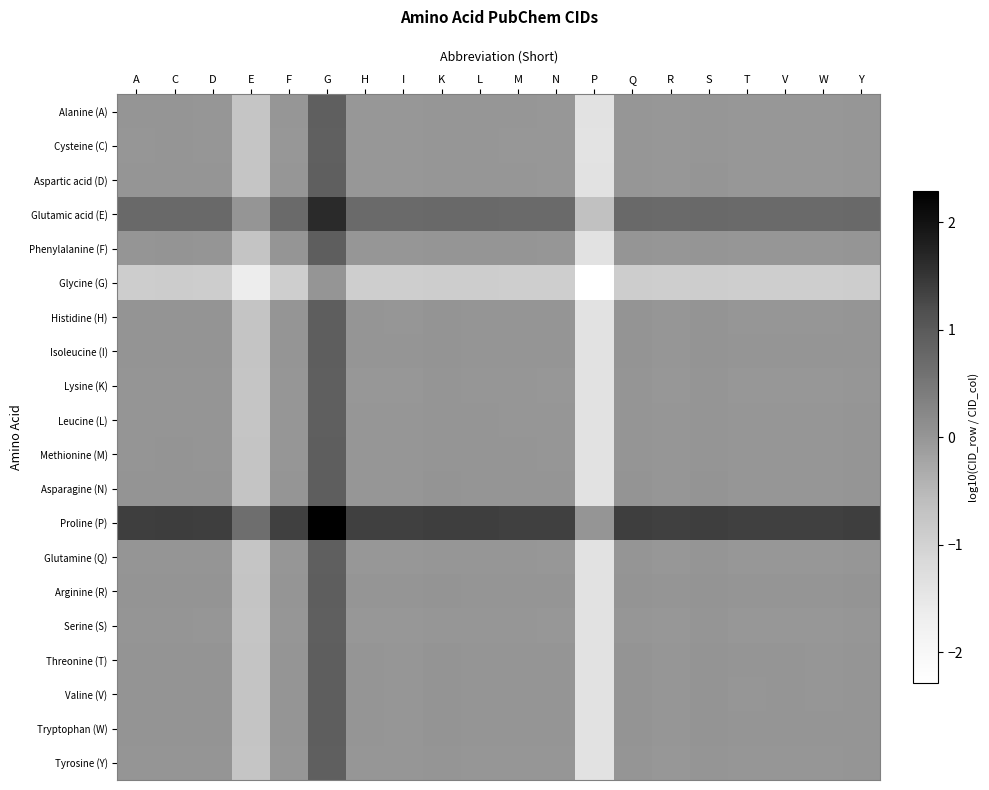

Between W and H, which is larger?

H